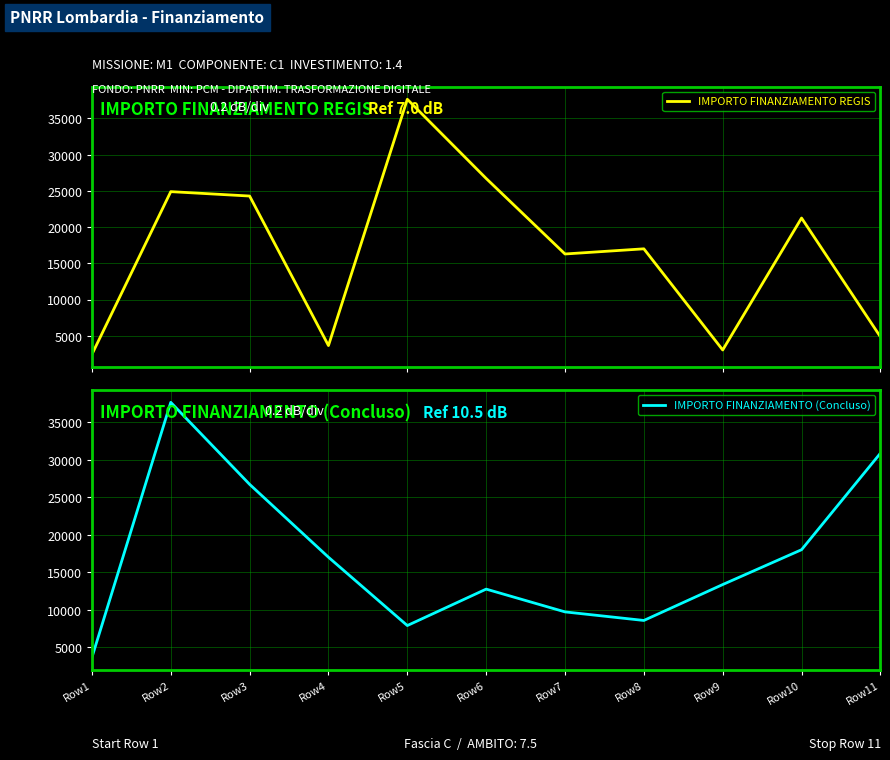

Reading right to left, extract all data points from this chart.

IMPORTO FINANZIAMENTO REGIS: 4856	21245	3035	16996	16283	26708	37634	3642	24280	24887	2428
IMPORTO FINANZIAMENTO (Concluso): 30852	17997	13354	8570	9712	12747	7891	16996	26708	37634	3642